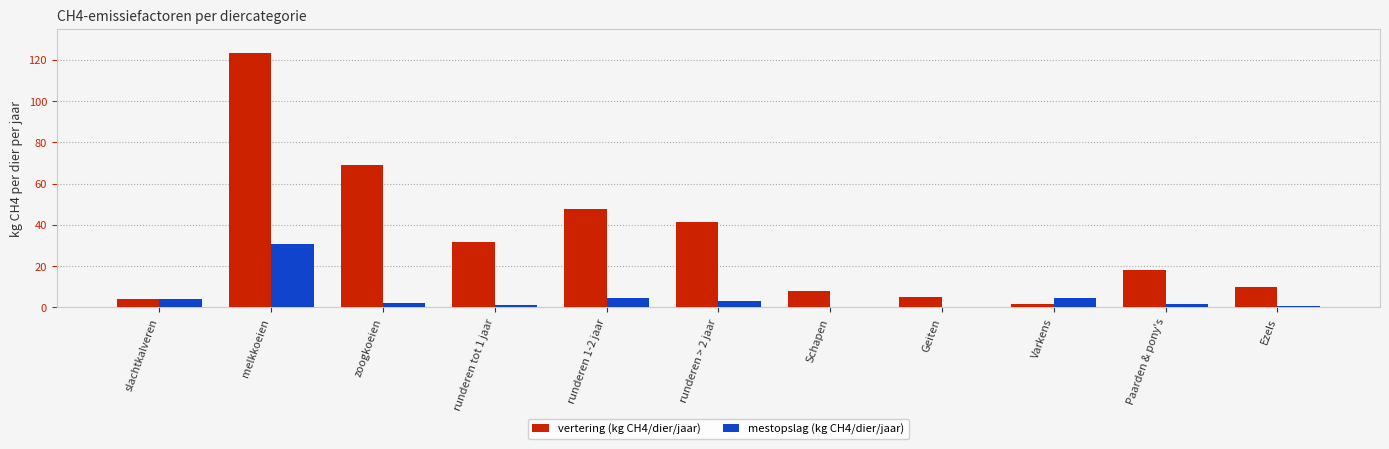

Is the value of mestopslag (kg CH4/dier/jaar) at zoogkoeien greater than the value of vertering (kg CH4/dier/jaar) at melkkoeien?

No